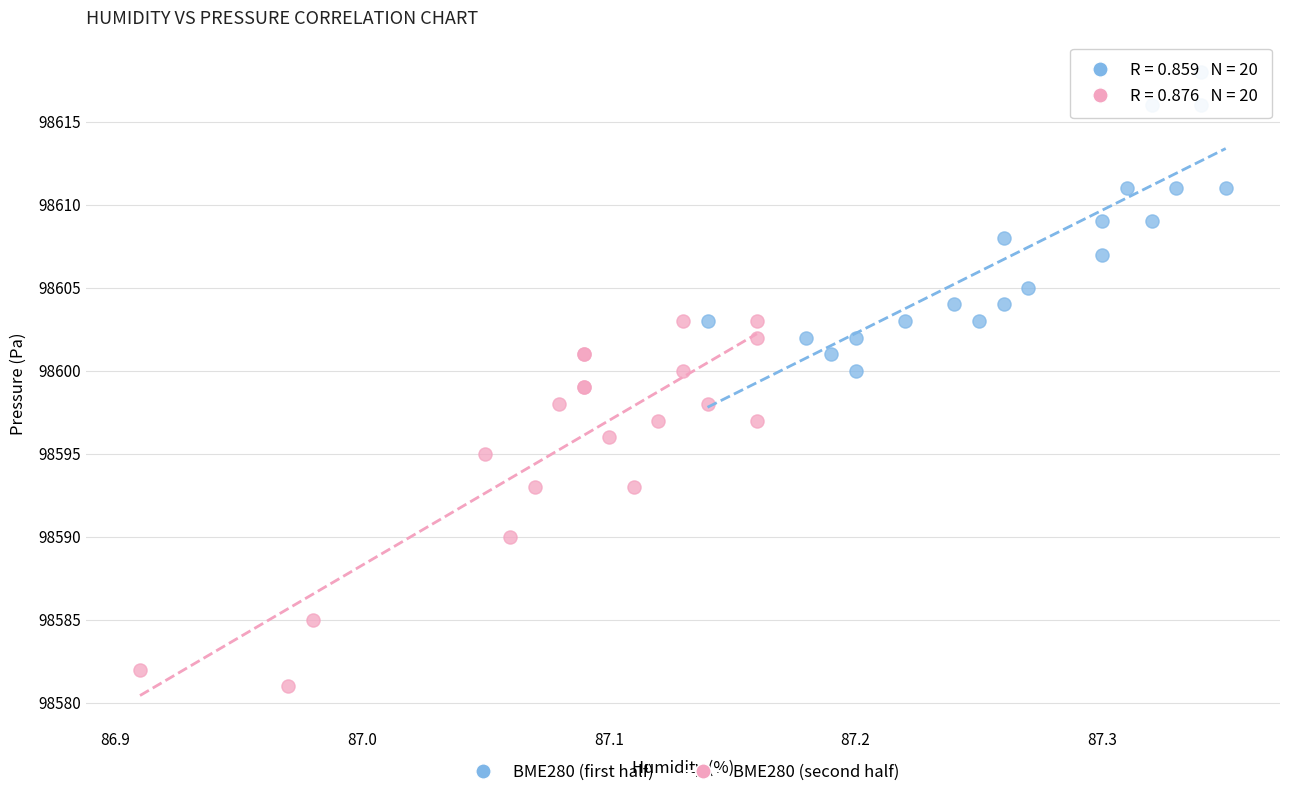

Which series reaches the maximum Y coordinate?

BME280 (first half)